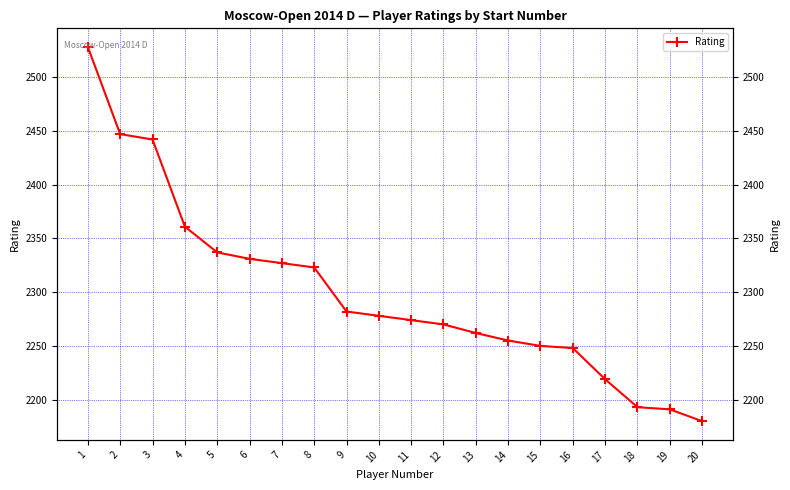

Which label corresponds to the smallest value in the chart?

20